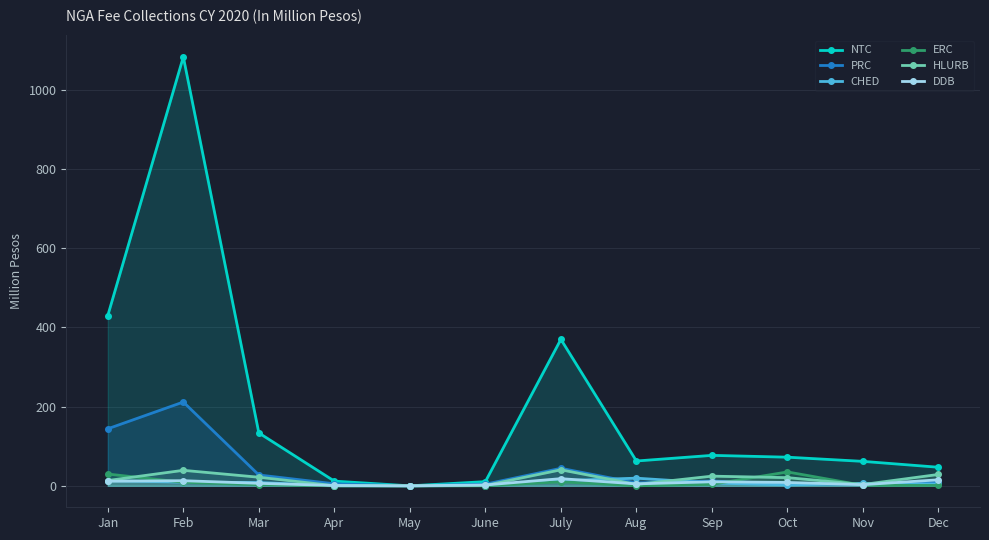

What is the difference between the ERC values at July and Dec?

9.1